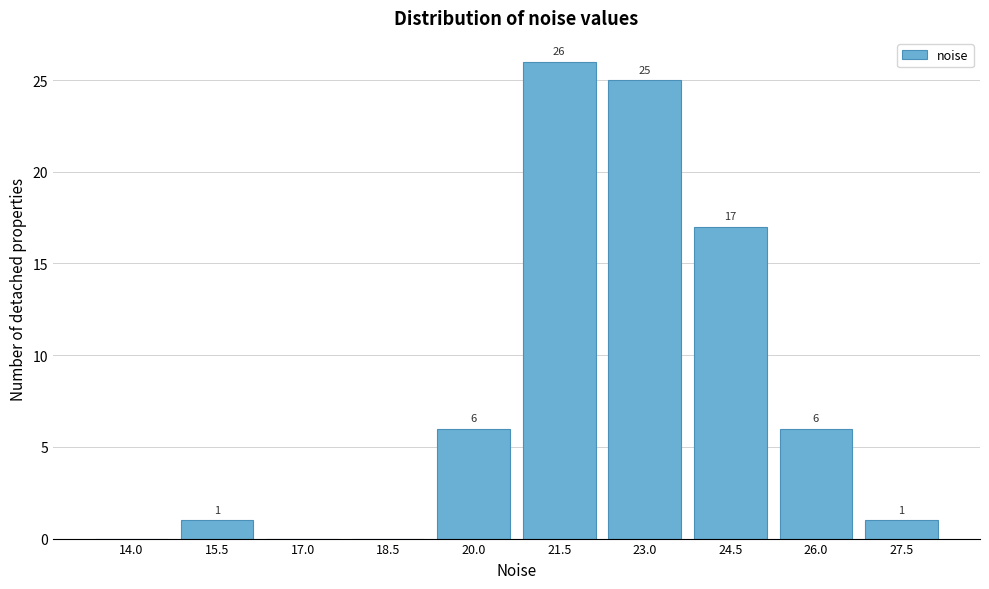

Reading right to left, list all the values displayed in this chart.

27.5=1	26.0=6	24.5=17	23.0=25	21.5=26	20.0=6	18.5=0	17.0=0	15.5=1	14.0=0